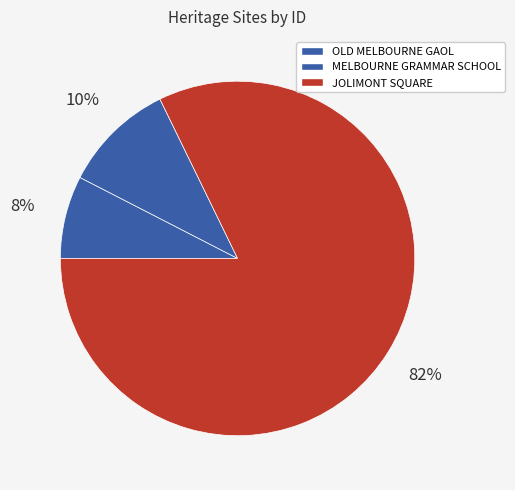

How many slices are in this pie chart?

3